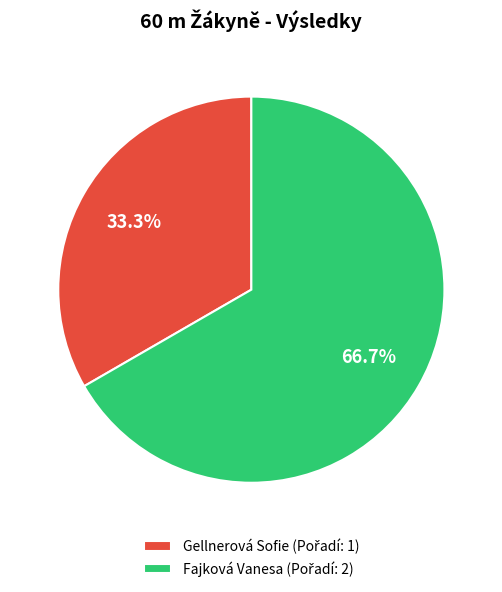

To the nearest percent, what is the combined percentage of Gellnerová Sofie and Fajková Vanesa?

100%